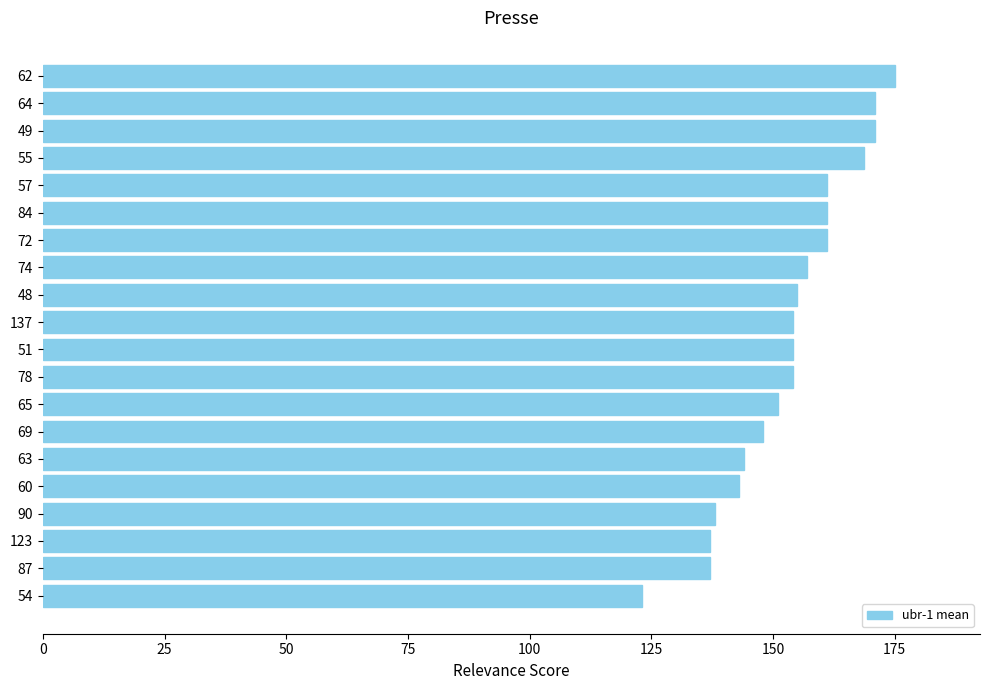

The value at 137 is 154.0. True or false?

True